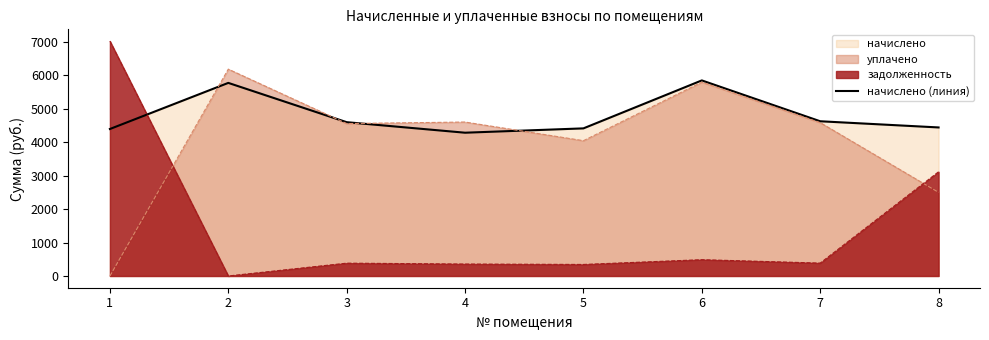

How many values exceed 4598?

4